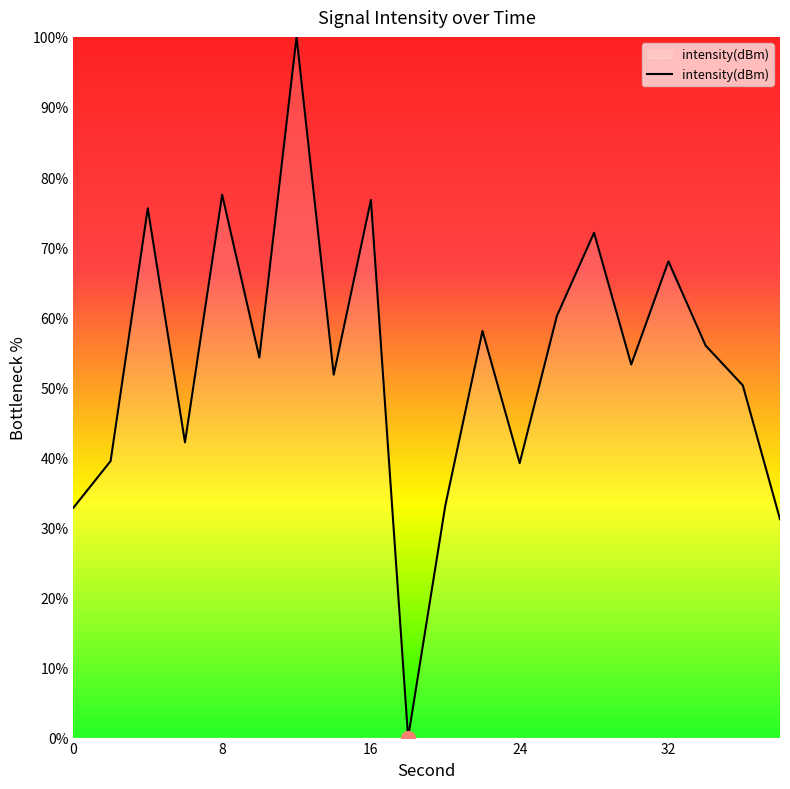

What is the maximum value shown in the chart?

100.0